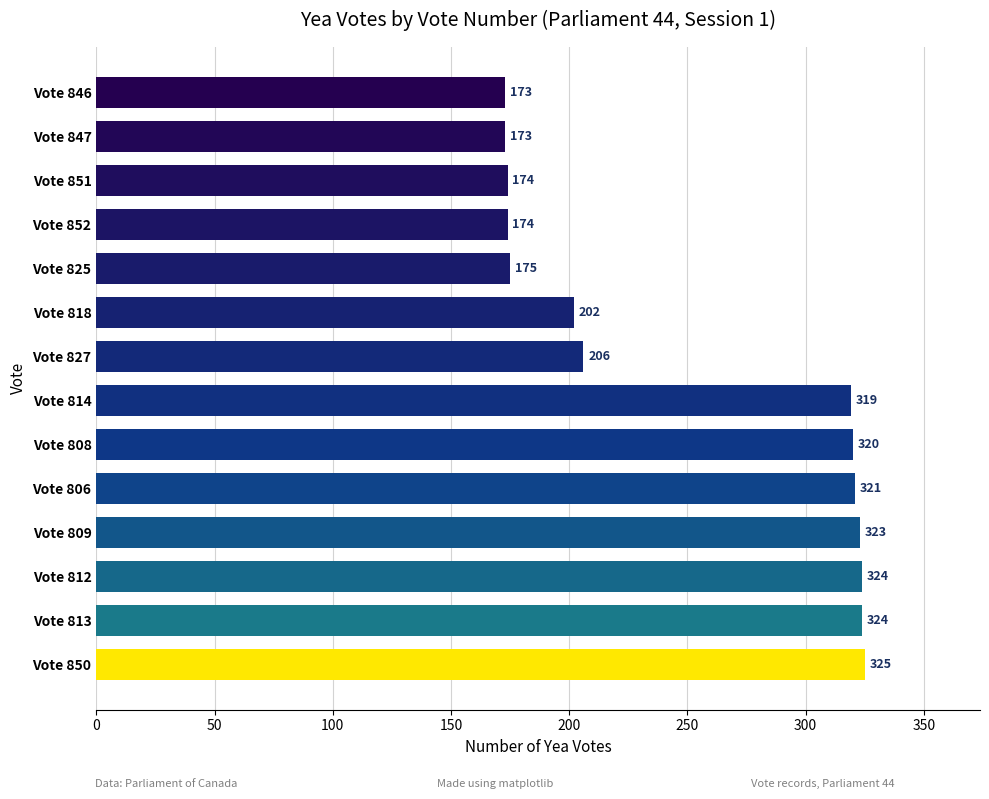

How many data points are less than 319?

7